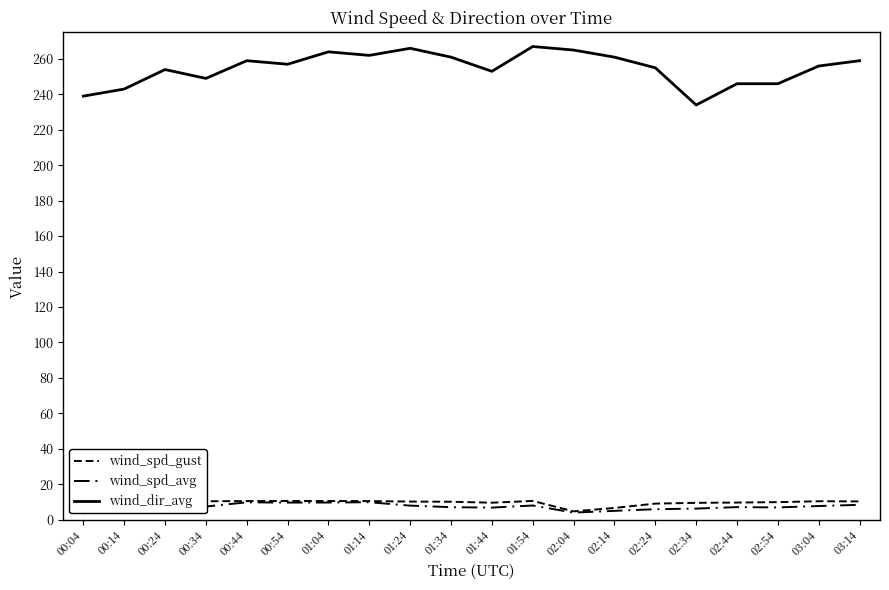

How many lines are shown in the chart?

3